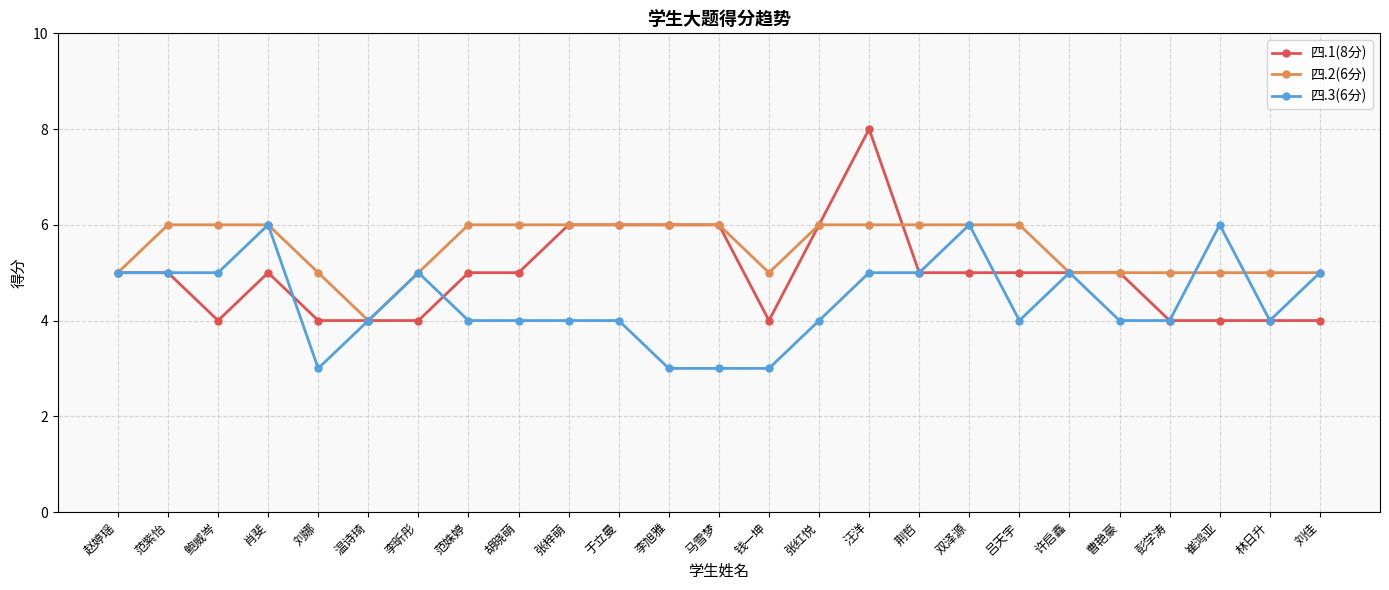

What is the sum of the 四.3(6分) values at 张红悦 and 范姝婷?

8